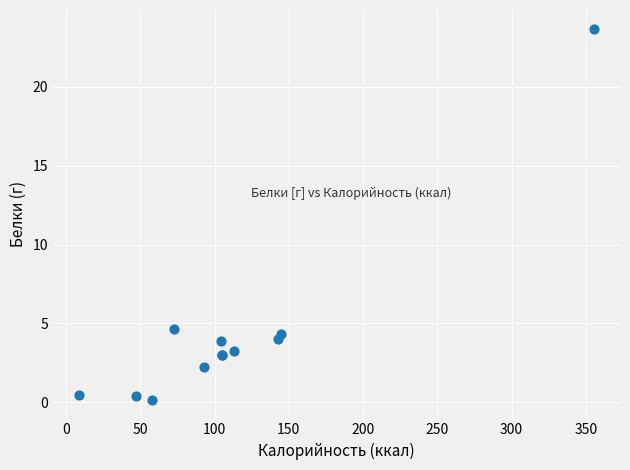

What Y value in the scatter plot is closest to 11?

4.6